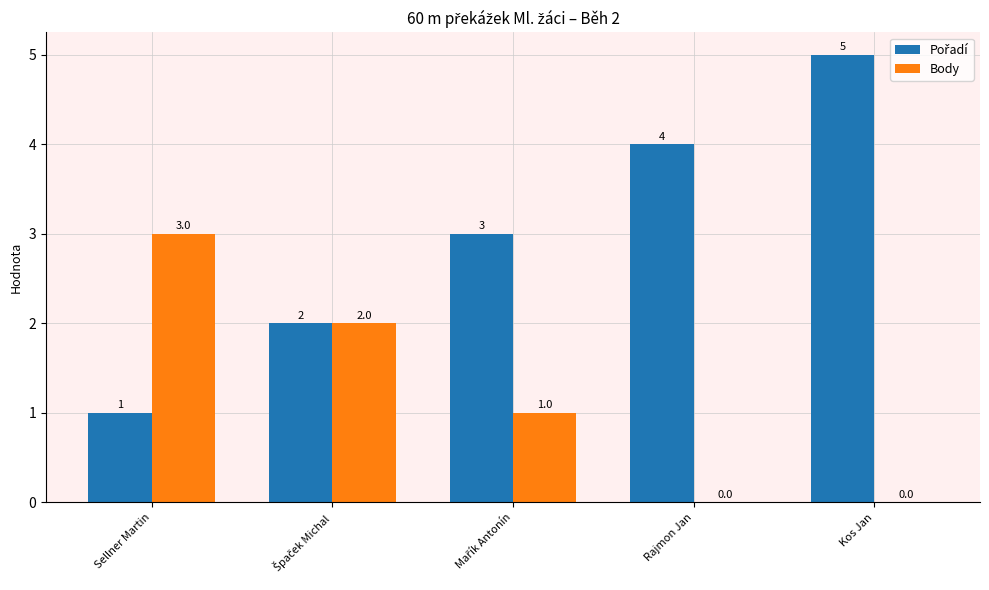

At which category is the sum across all series the highest?

Kos Jan